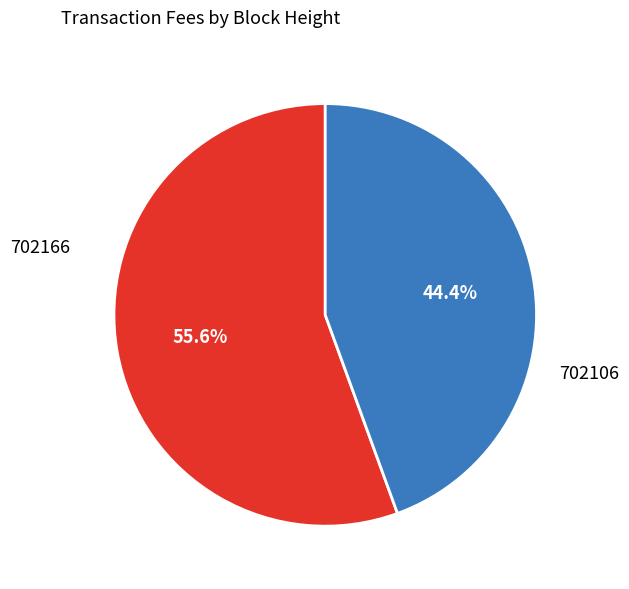

Does any single category account for the majority?

Yes